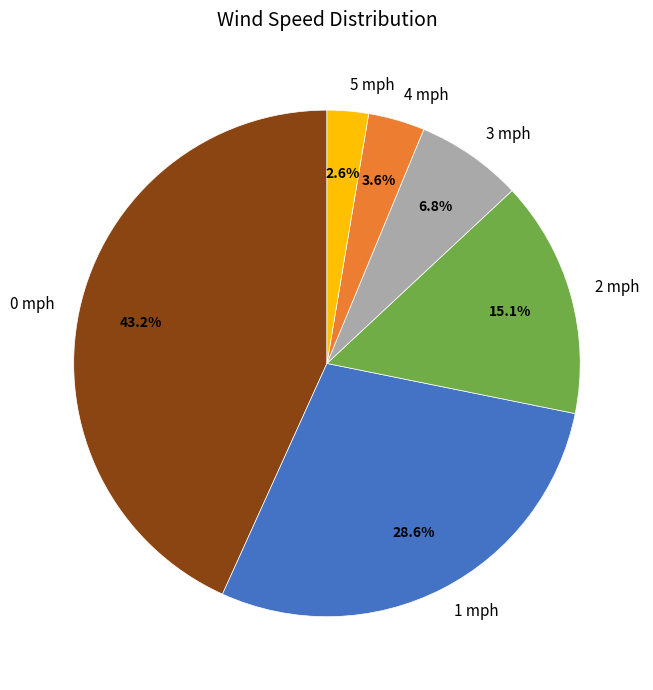

How many slices are in this pie chart?

6